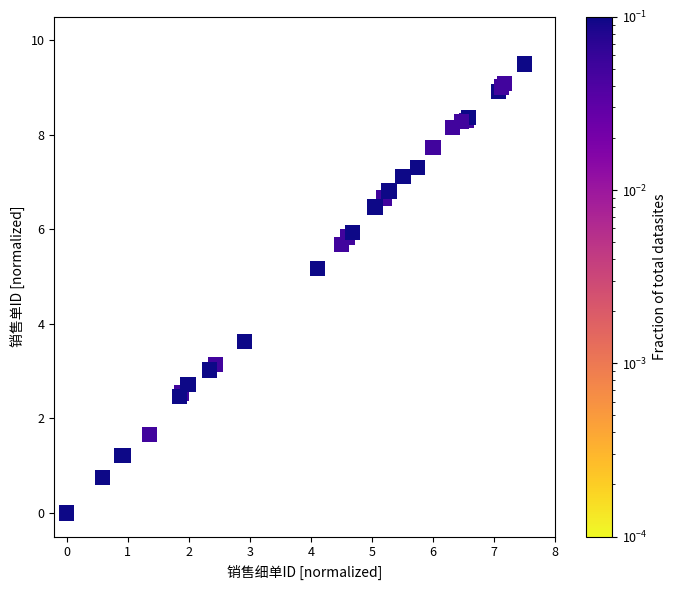

What Y value in the scatter plot is closest to 4?

3.6